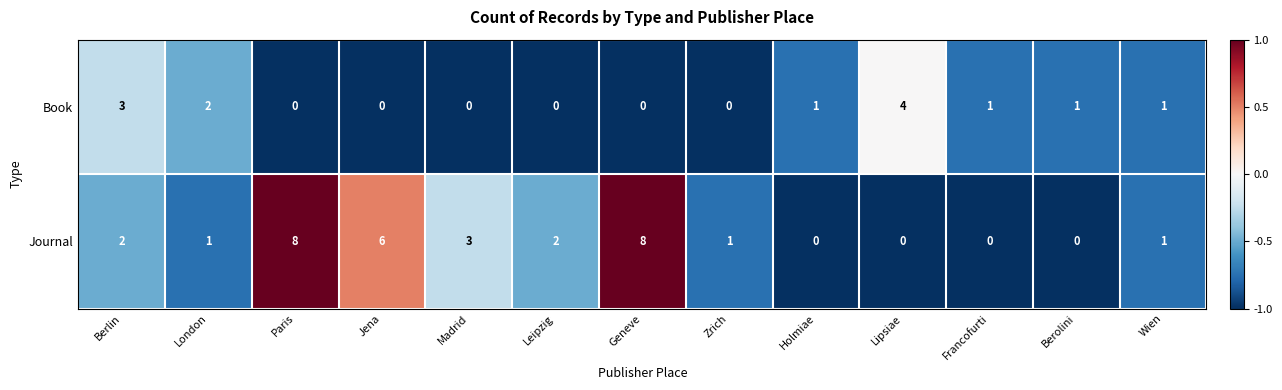

Is the value of Book at Berolini greater than the value of Journal at Holmiae?

Yes